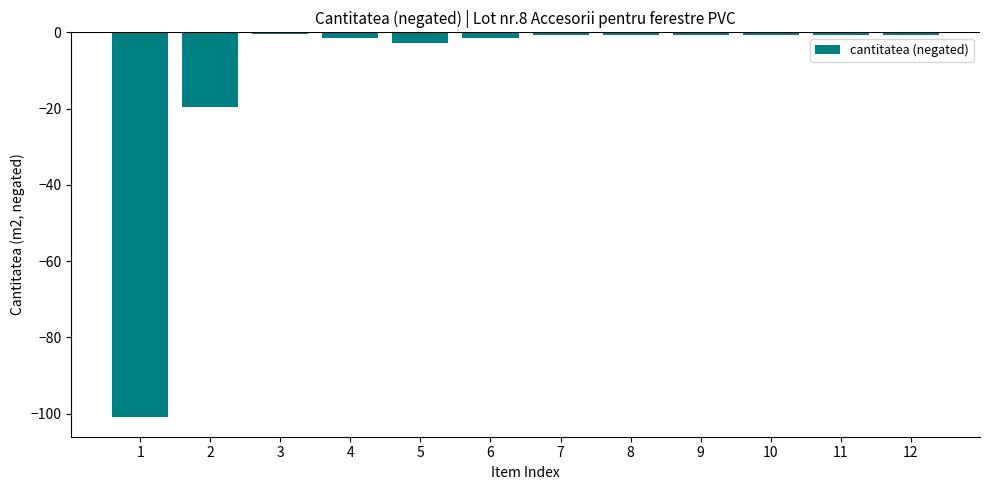

What is the sum of all values?

-131.2